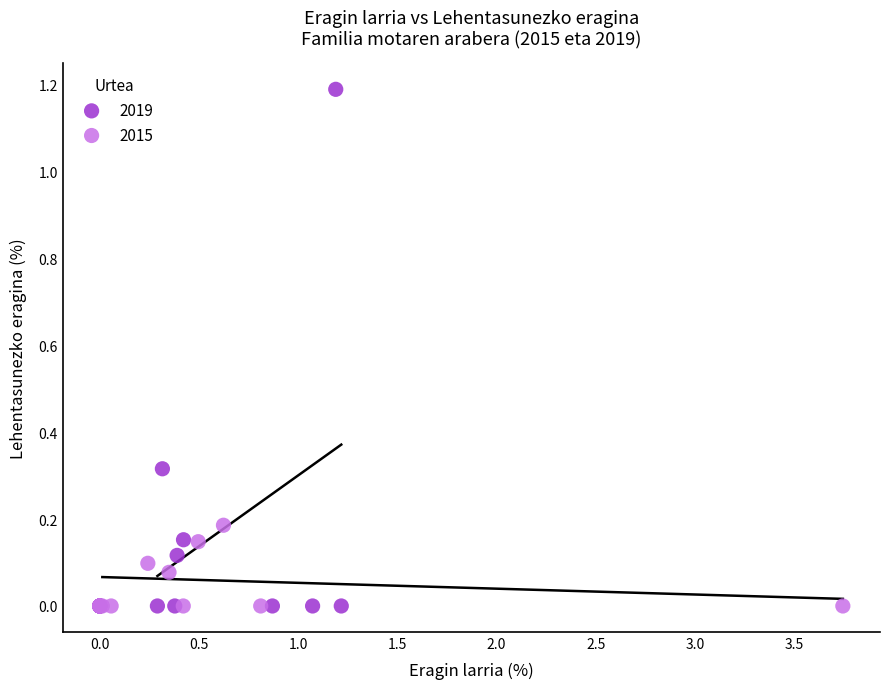

Which series has the largest Y range (max minus min)?

2019